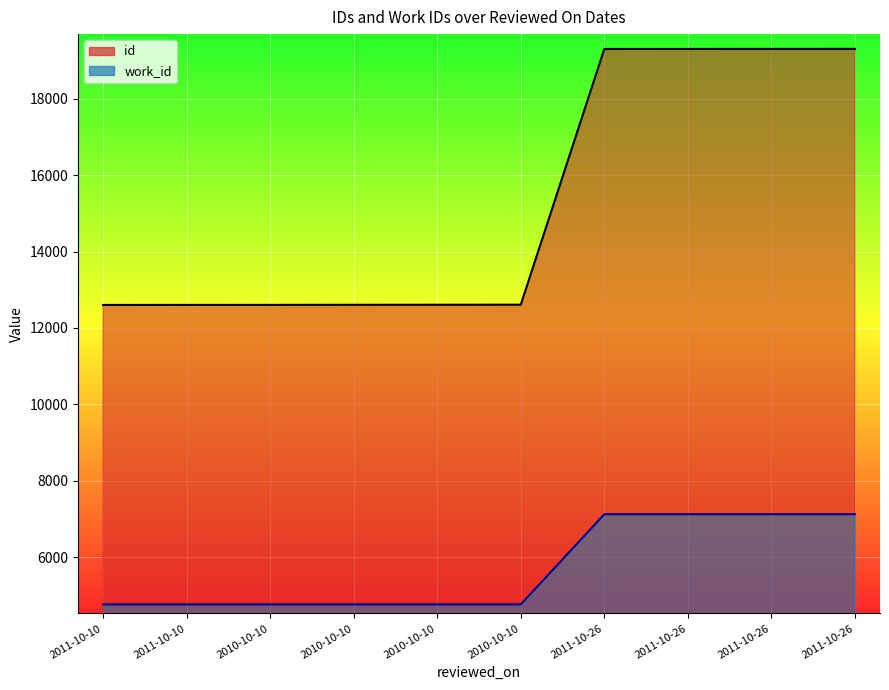

What is the label of the 5th point from the left?

2010-10-10